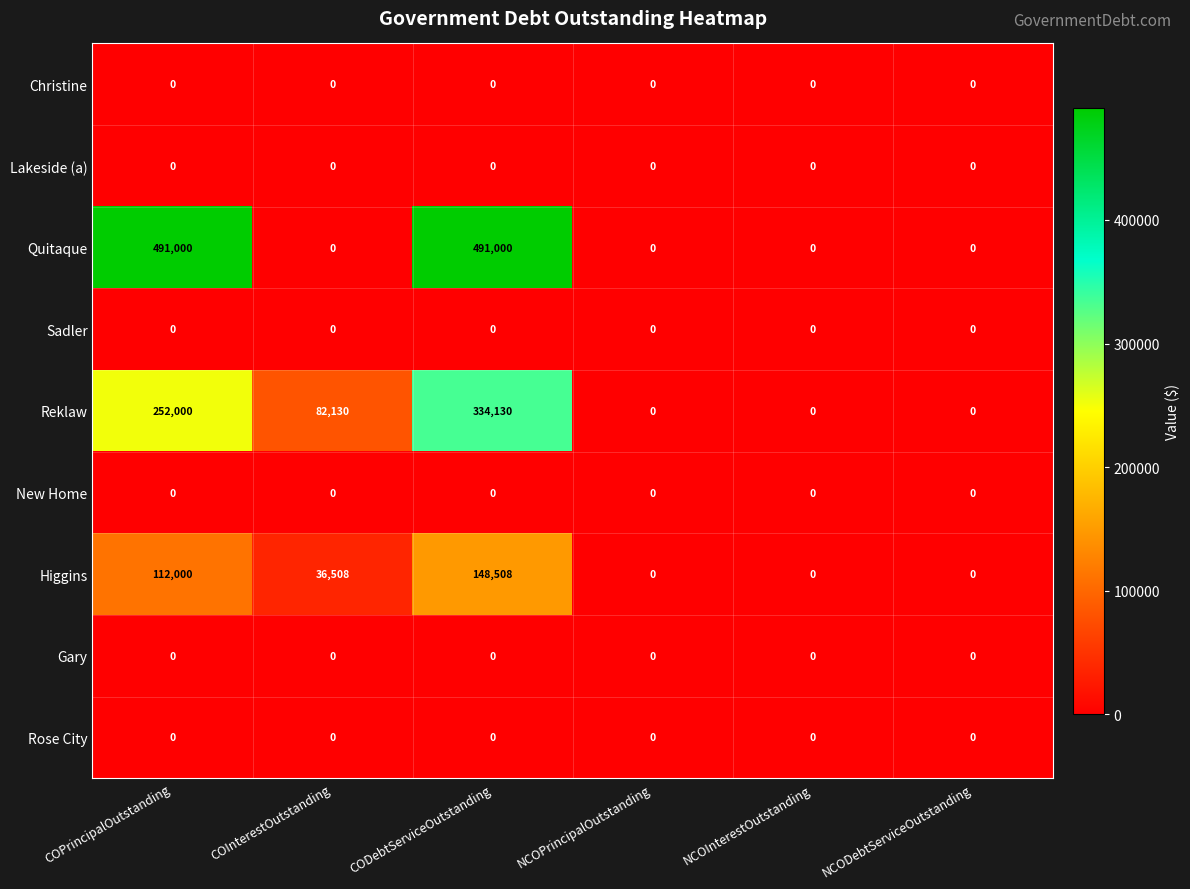

Count the number of categories in the chart.

6